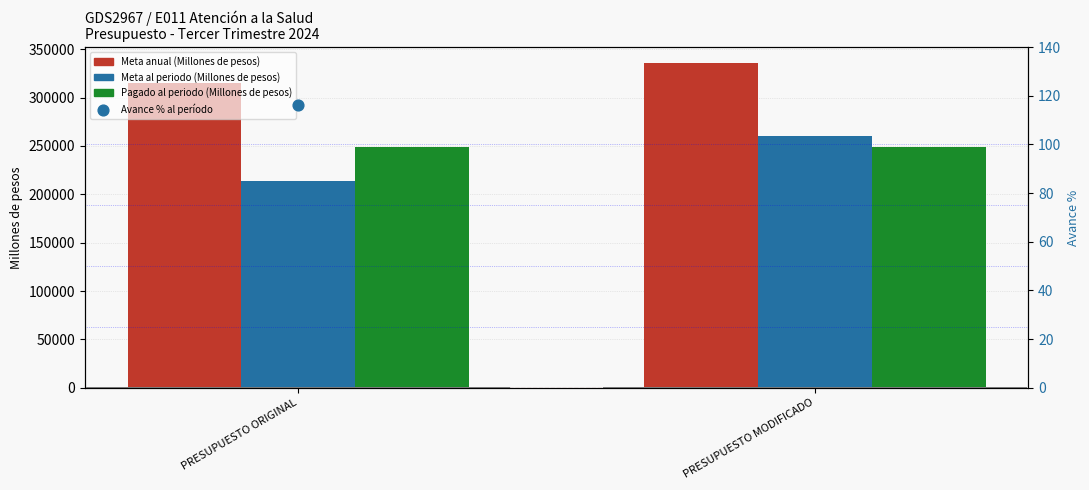

Is the value of Pagado al periodo (Millones de pesos) at PRESUPUESTO MODIFICADO greater than the value of Meta al periodo (Millones de pesos) at PRESUPUESTO MODIFICADO?

No